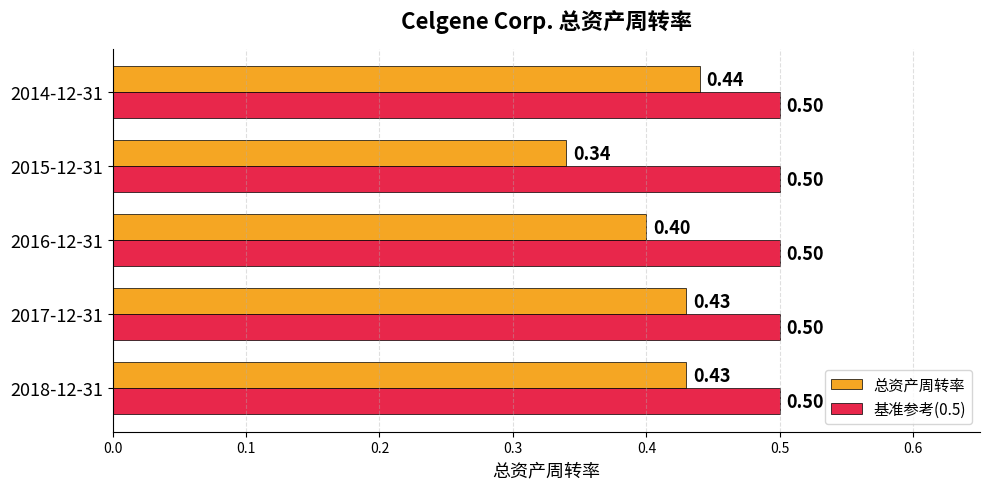

What are all the series names shown in the legend?

总资产周转率, 基准参考(0.5)